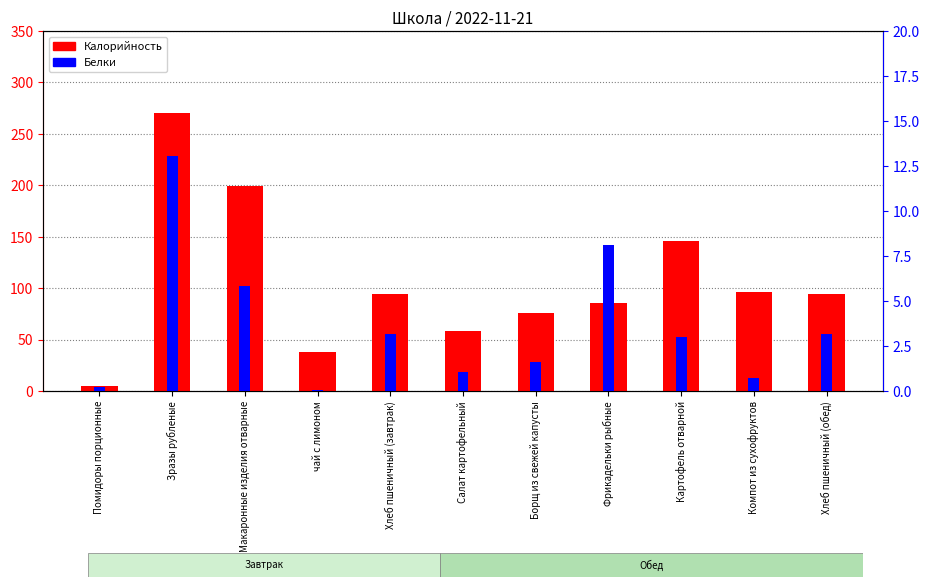

The Калорийность series shows 94.0 at Хлеб пшеничный (обед). True or false?

True